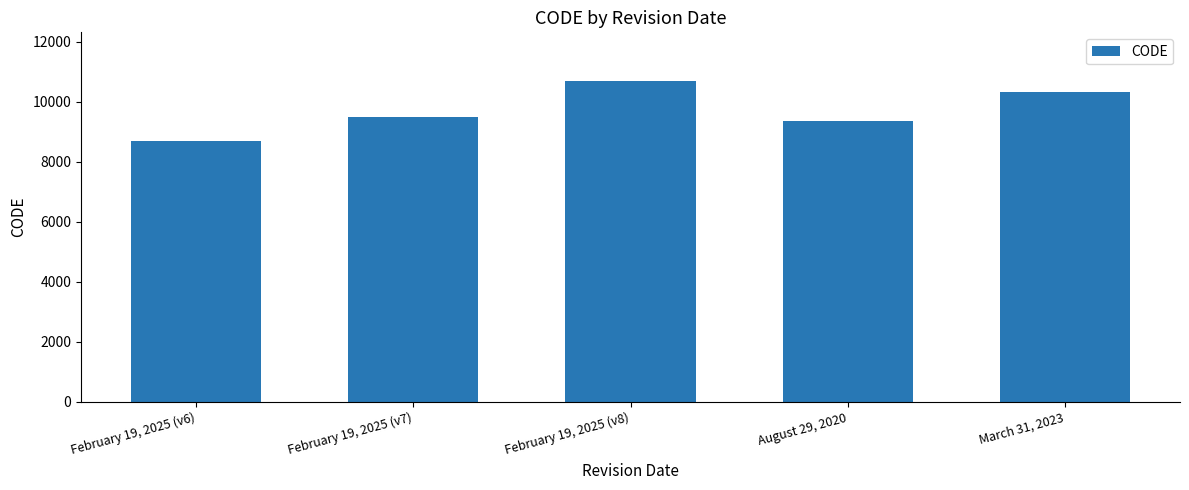

What is the difference between the values at February 19, 2025 (v7) and February 19, 2025 (v6)?

807